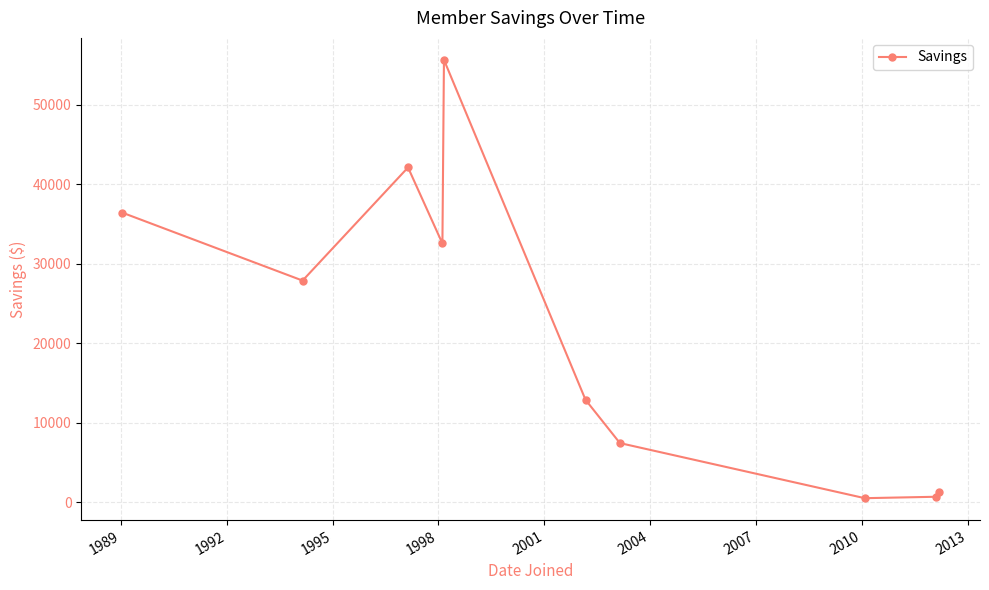

How many points are lower than both their immediate neighbors (excluding endpoints)?

3